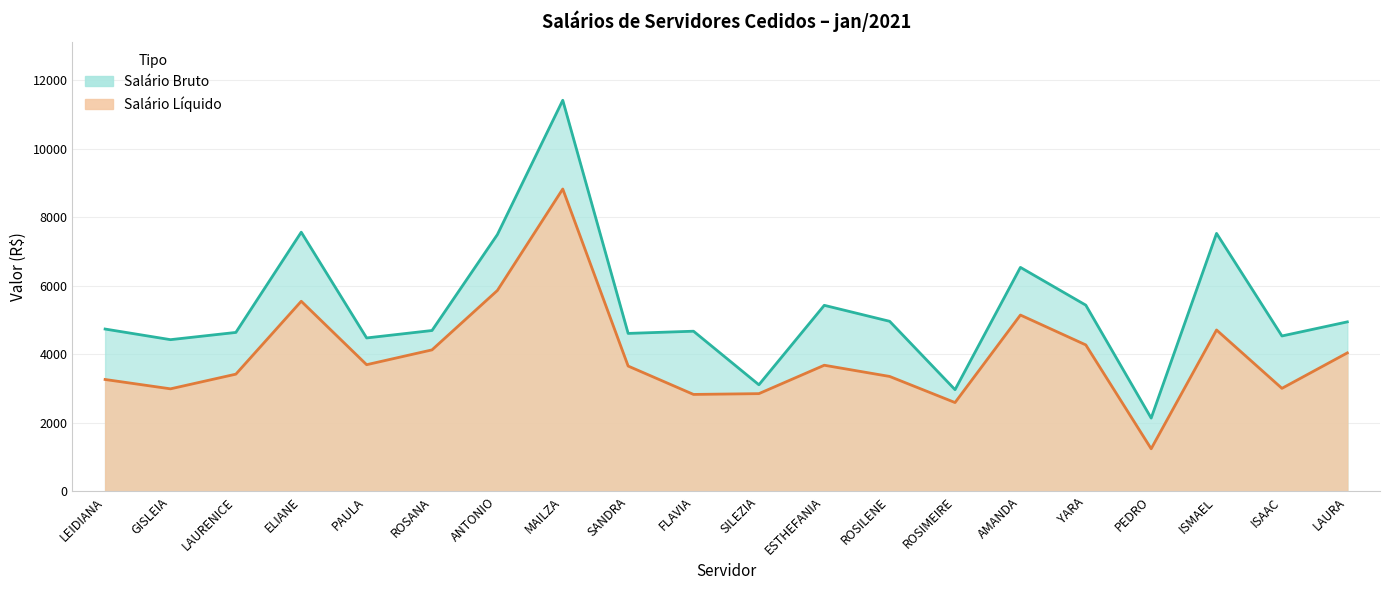

What is the sum of all Salário Bruto values?

106319.7